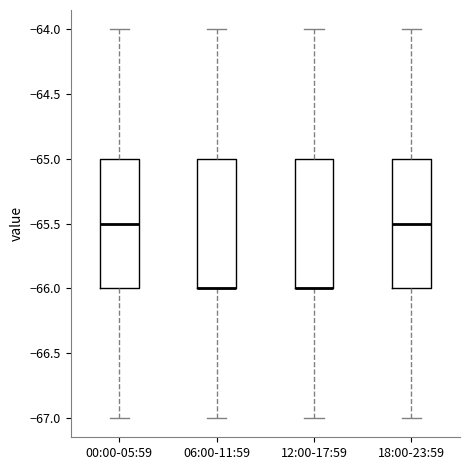

Reading left to right, read every box against the y-axis: the position of its median line, the range the box covers, and the ends of its whiskers. The values are not printed on the chart, so give them approximately, as read against the axis.

00:00-05:59: median -65.5, box -66.0 to -65.0, whiskers -67.0 to -64.0
06:00-11:59: median -66.0 (drawn on the box's lower edge), box -66.0 to -65.0, whiskers -67.0 to -64.0
12:00-17:59: median -66.0 (drawn on the box's lower edge), box -66.0 to -65.0, whiskers -67.0 to -64.0
18:00-23:59: median -65.5, box -66.0 to -65.0, whiskers -67.0 to -64.0